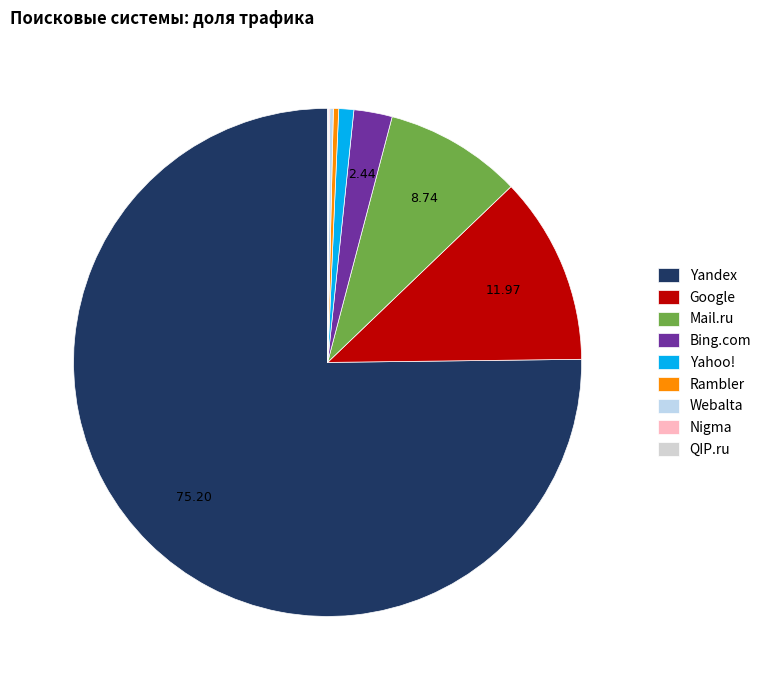

The Yandex slice represents 88% of the pie. True or false?

False